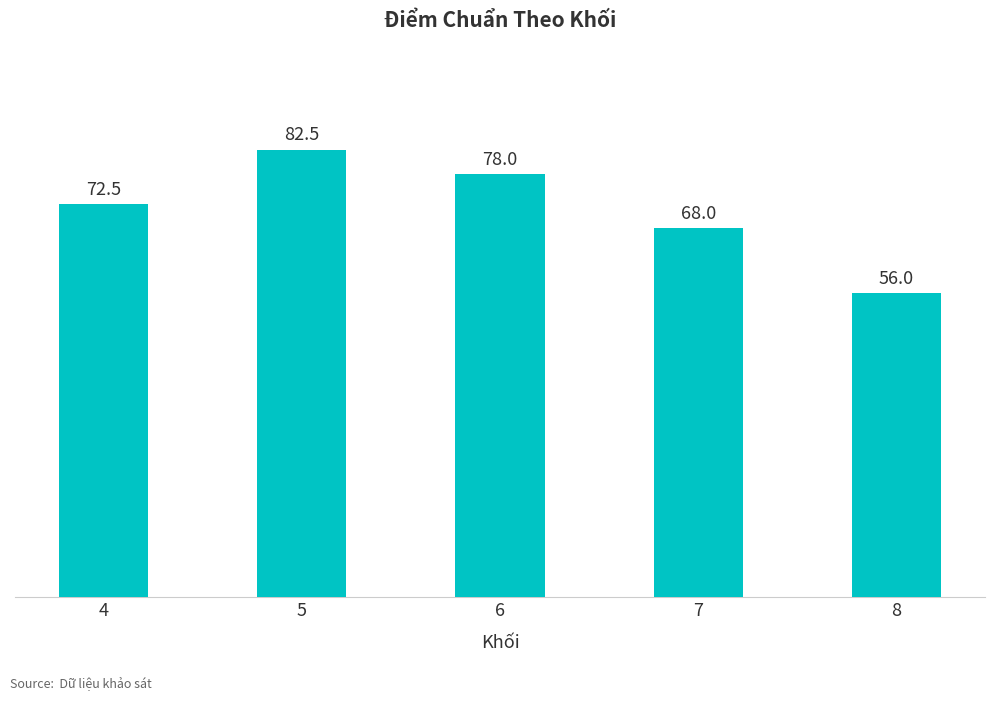

Count the values in the range 68 to 78.

3